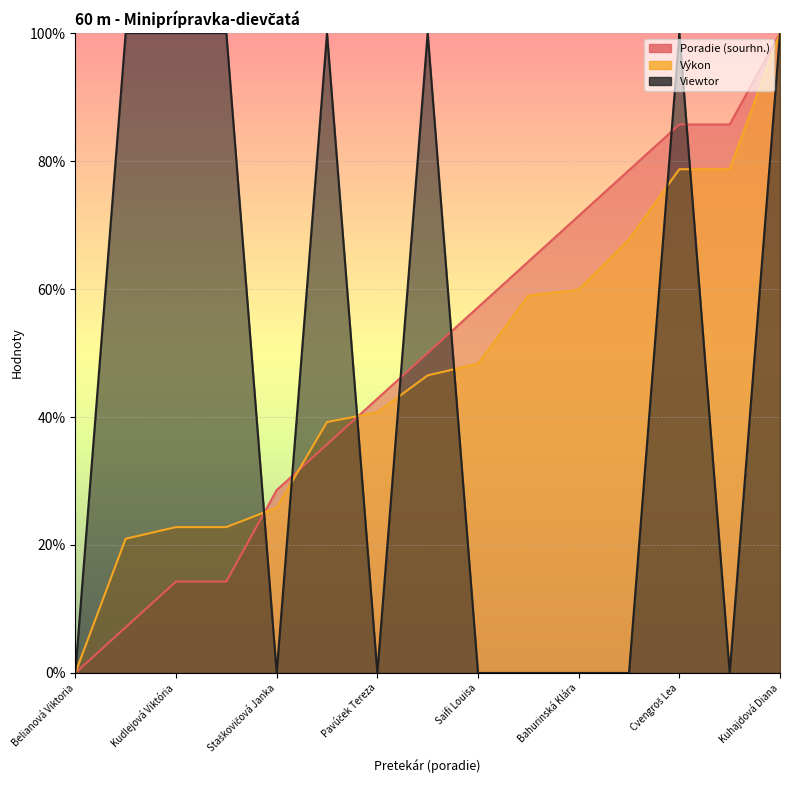

What is the average value of the Viewtor series?

46.7